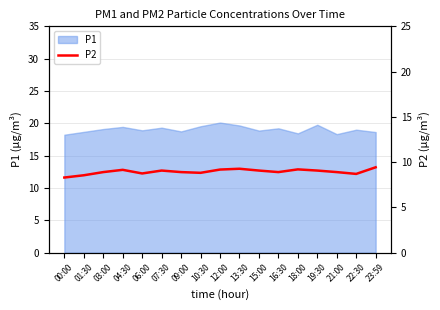

The P1 series shows 18.9 at 06:00. True or false?

True